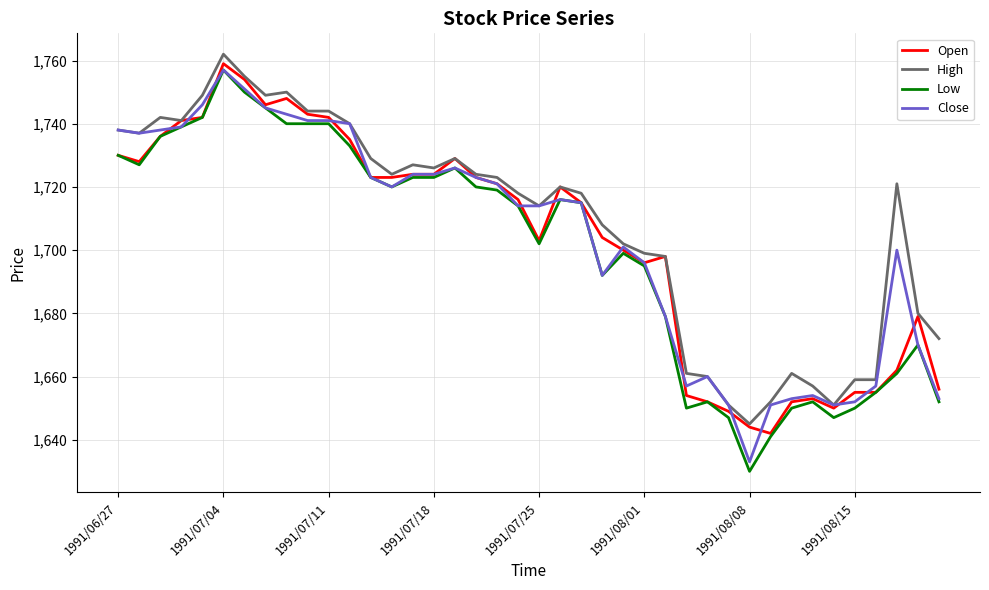

Which series has the largest range (max minus min)?

Low